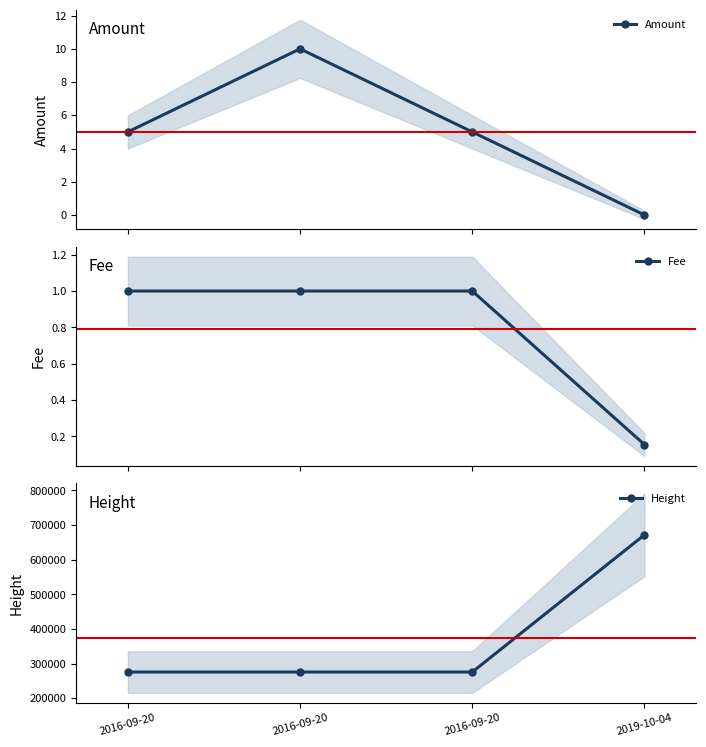

What is the maximum value shown in the chart?

671802.0